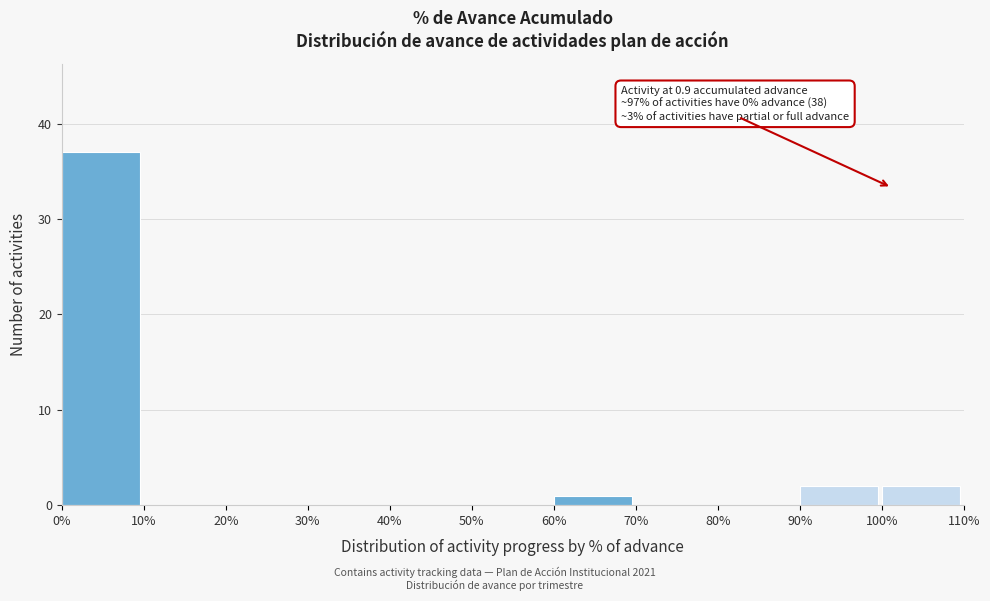

Reading left to right, extract all data points from this chart.

0%=37	10%=0	20%=0	30%=0	40%=0	50%=0	60%=1	70%=0	80%=0	90%=2	100%=2